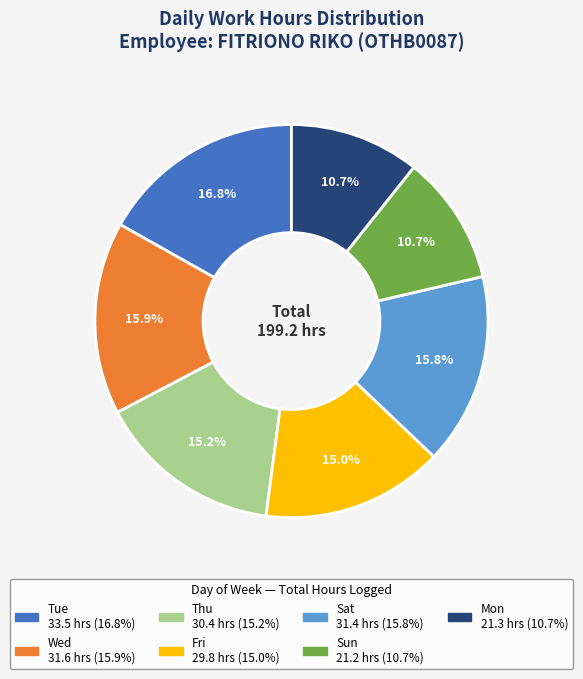

Does any single category account for the majority?

No